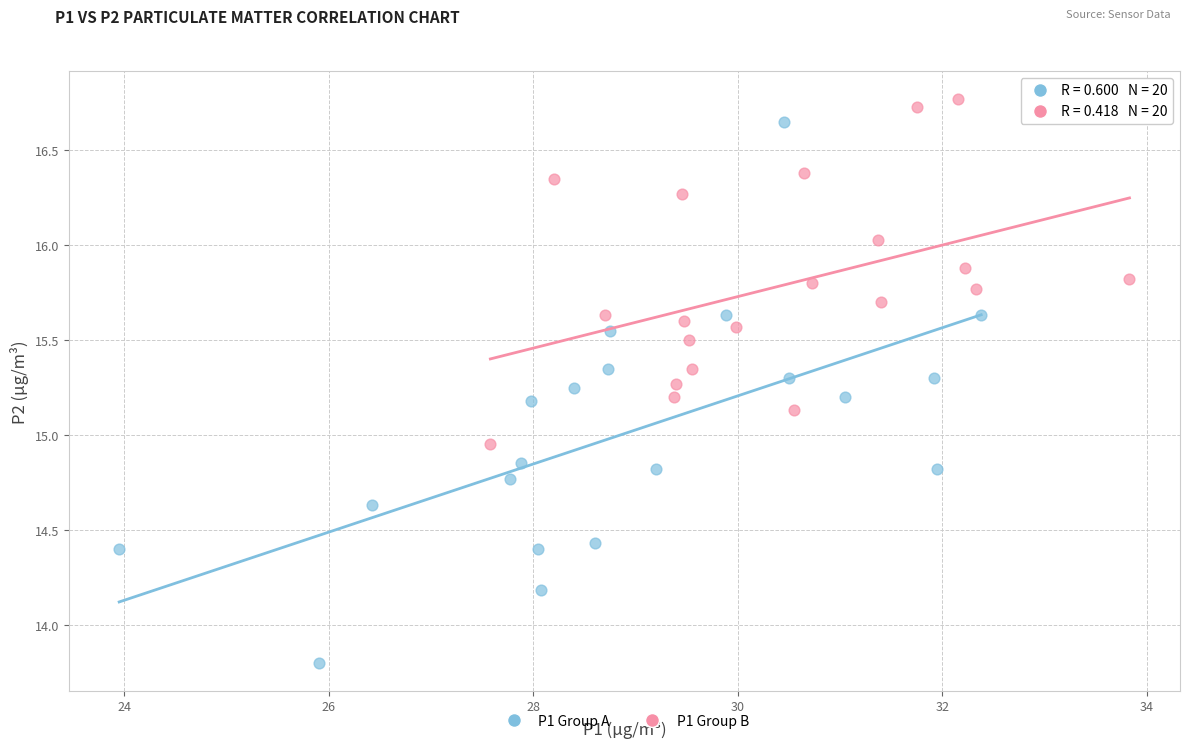

Which series has the largest Y range (max minus min)?

P1 Group A